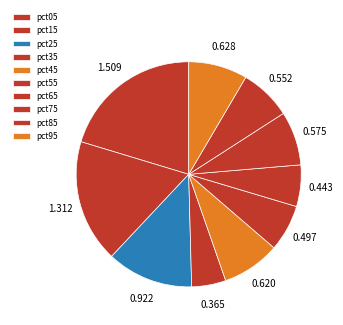

Is it true that pct95 is 18% of the pie?

False